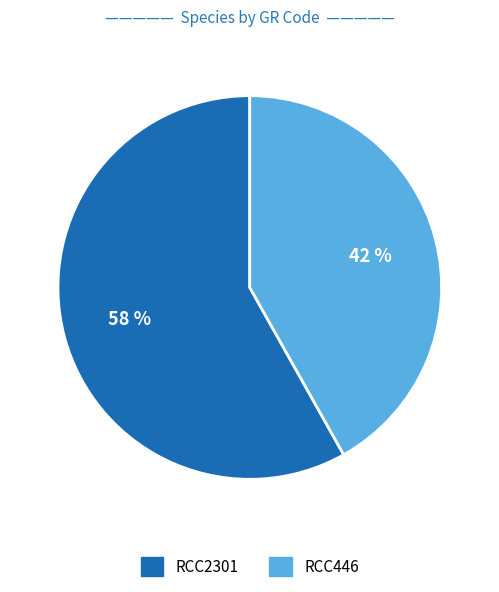

Which has a higher value, RCC2301 or RCC446?

RCC2301